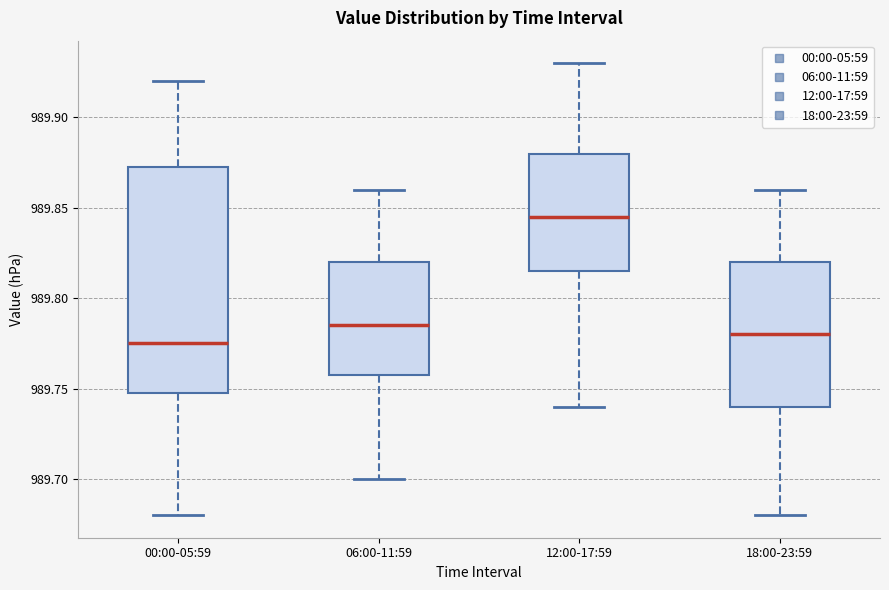

Reading left to right, transcribe this box plot: for each box, give where its median line is, the range the box spans, and where its two whiskers end, as read against the y-axis. The values are not printed on the chart, so give them approximately, as read against the axis.

00:00-05:59: median 989.775, box 989.750 to 989.875, whiskers 989.680 to 989.920
06:00-11:59: median 989.785, box 989.760 to 989.820, whiskers 989.700 to 989.860
12:00-17:59: median 989.845, box 989.815 to 989.880, whiskers 989.740 to 989.930
18:00-23:59: median 989.780, box 989.740 to 989.820, whiskers 989.680 to 989.860